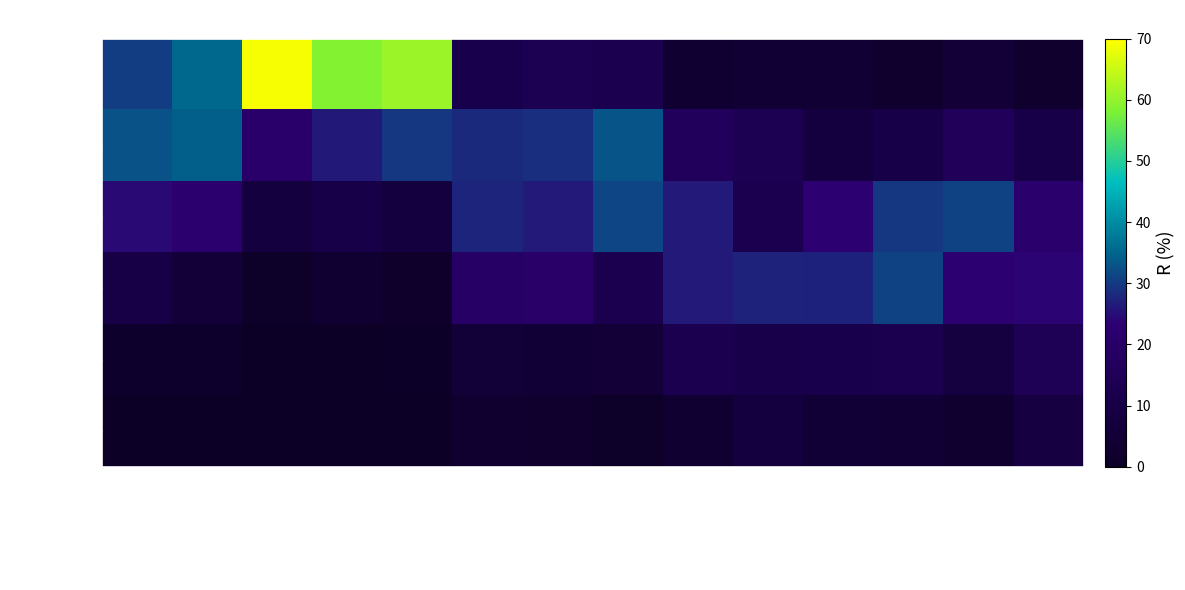

How many categories are shown in the chart?

14